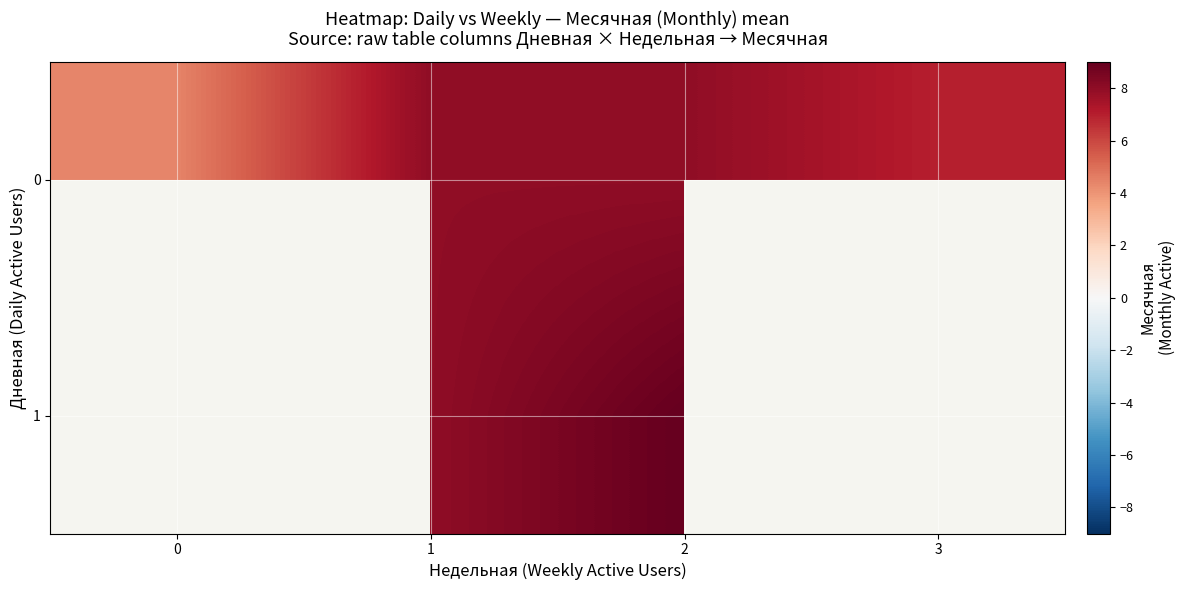

What is the average value of the 0 series?

6.9